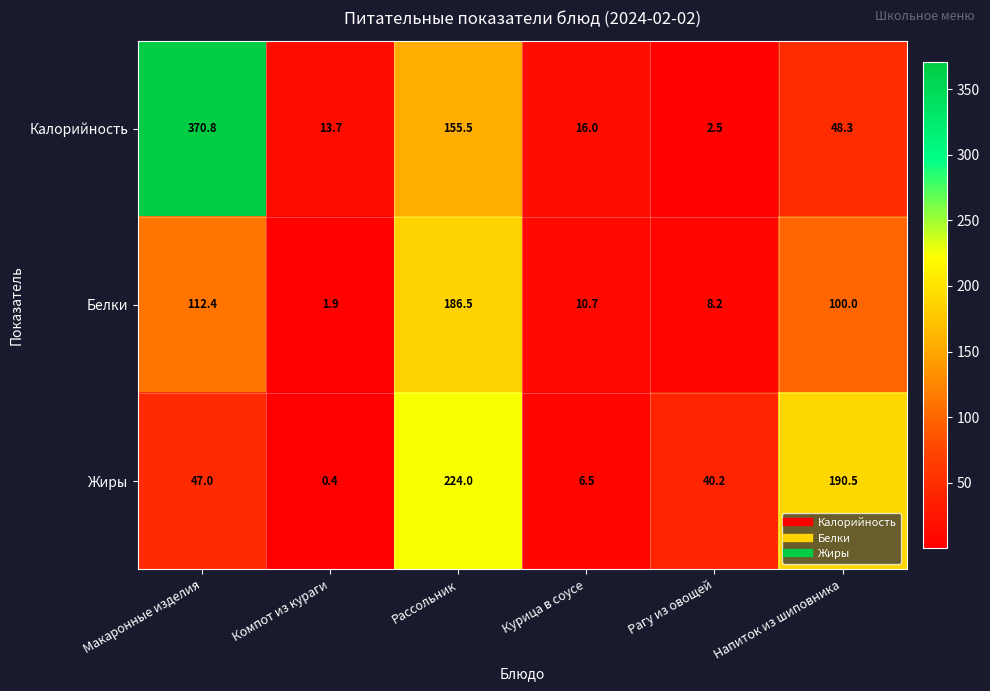

The value of Белки at Макаронные изделия is 178.6. True or false?

False